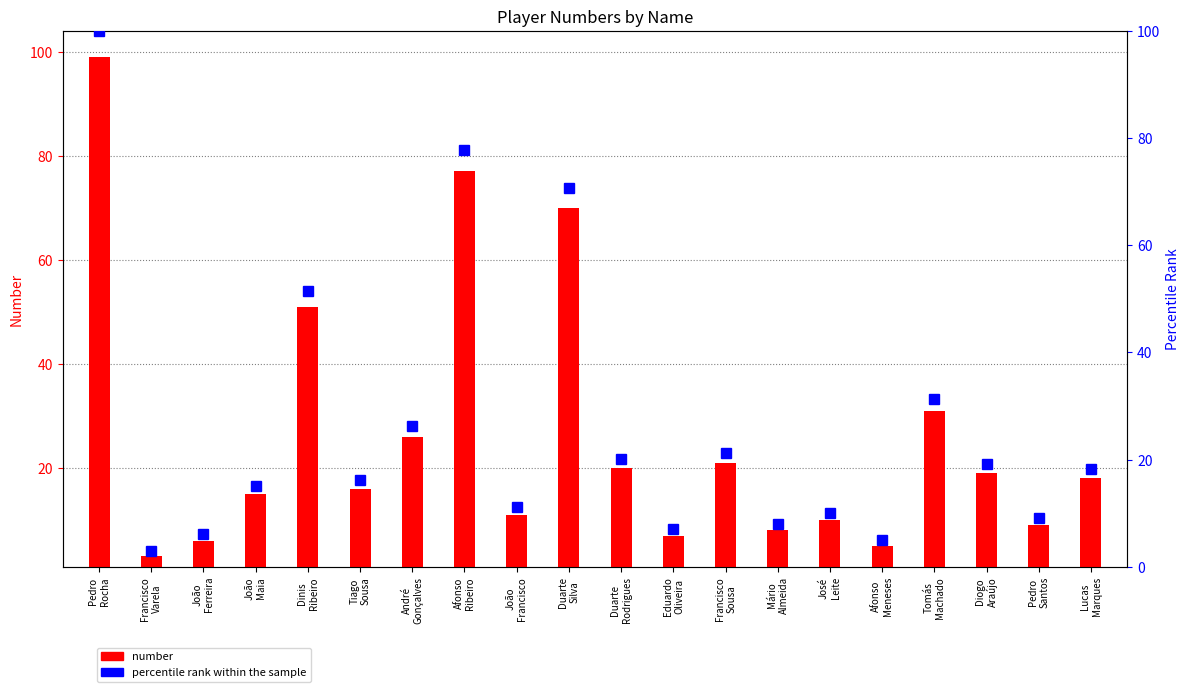

What position from the right is Dinis
Ribeiro?

16